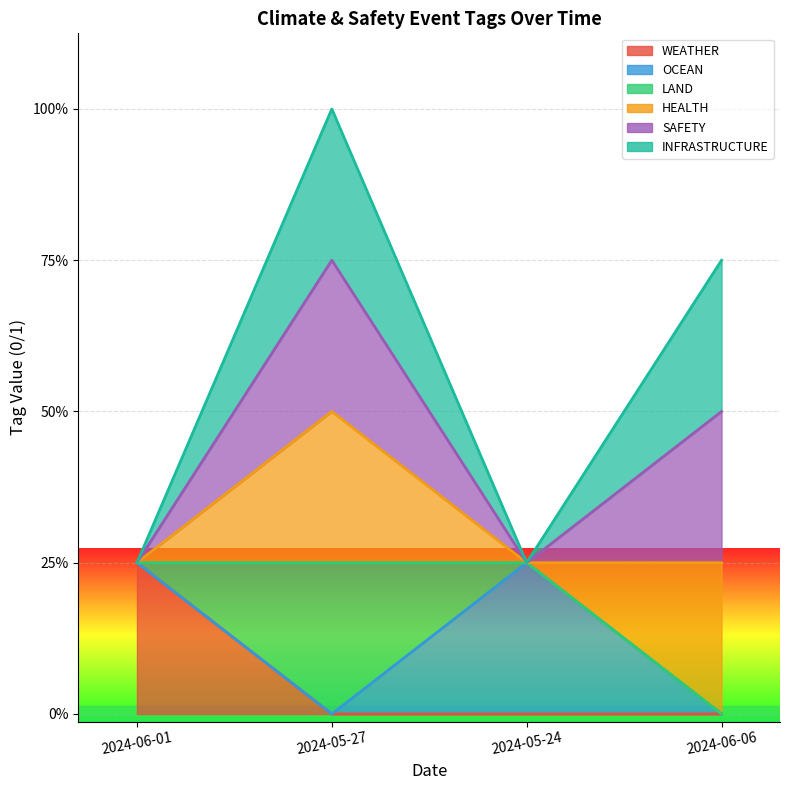

Which label corresponds to the smallest value in the chart?

2024-05-27